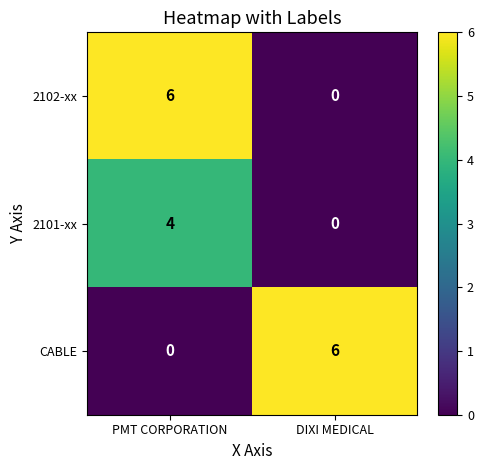

What is the difference between the maximum and minimum values in the CABLE series?

6